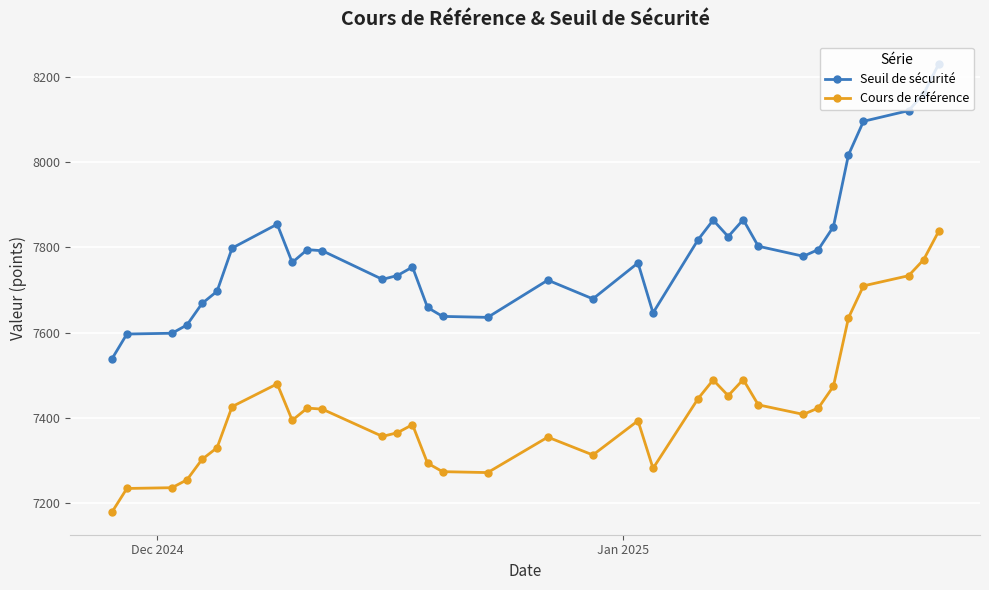

In Seuil de sécurité, how many points are higher than both neighbors (excluding endpoints)?

7